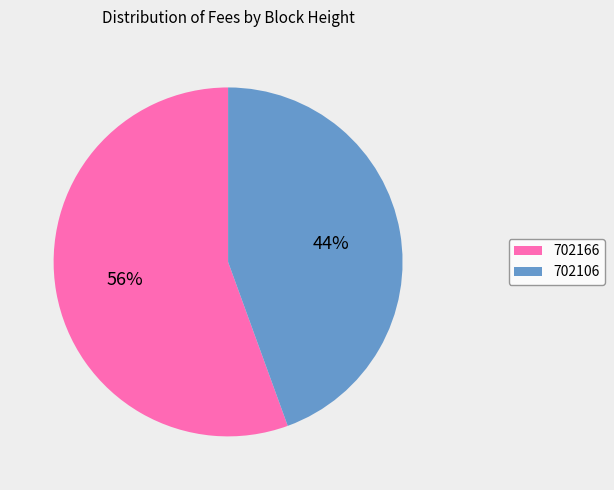

The 702106 slice represents 37% of the pie. True or false?

False